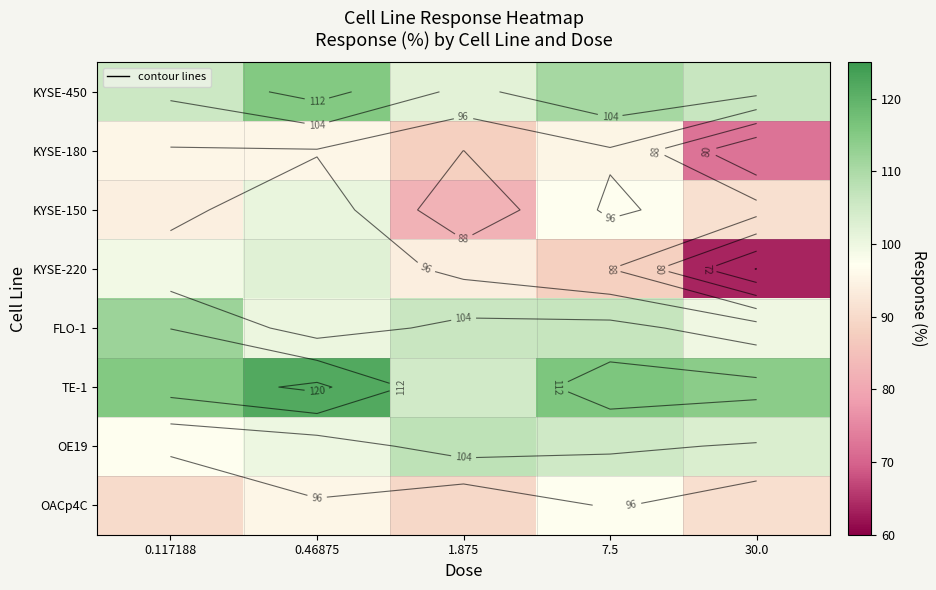

Is it true that OE19 equals 172.8 at 7.5?

False